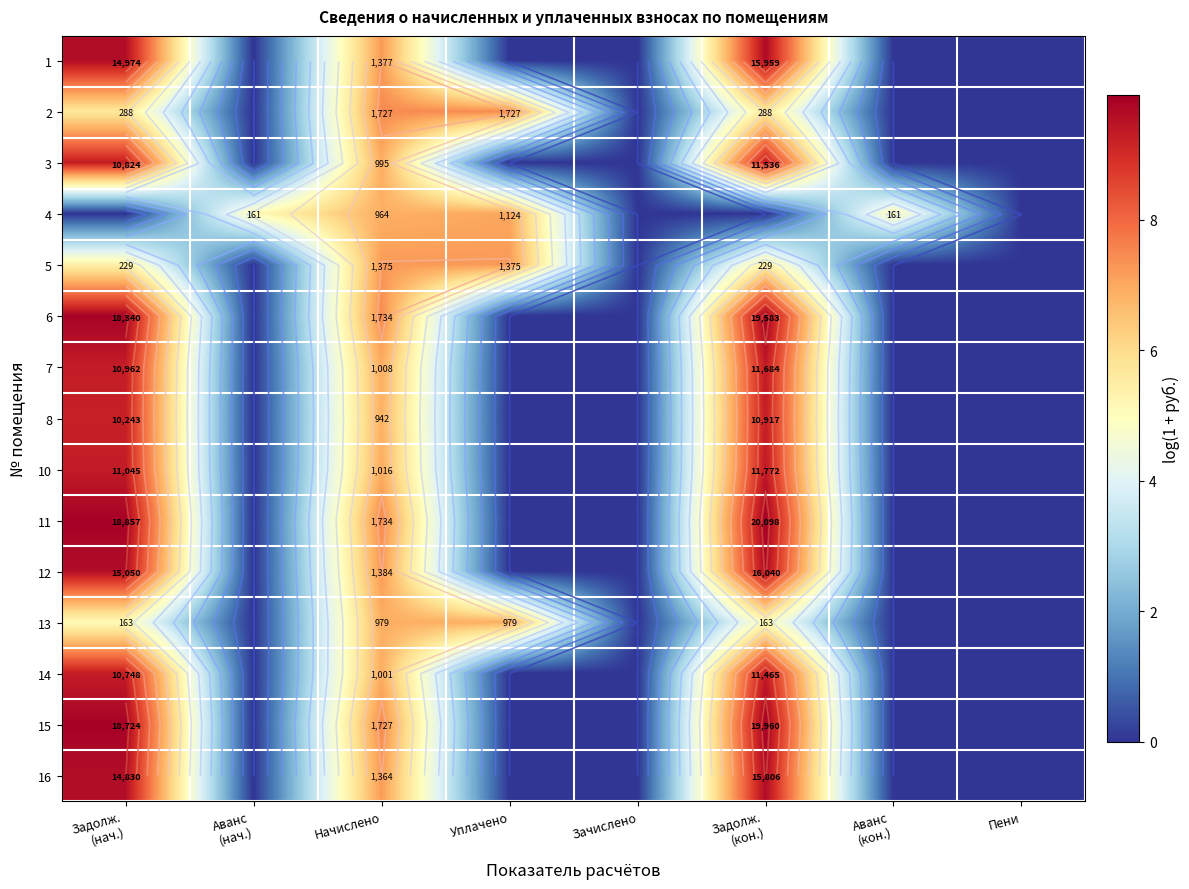

At which label does 3 reach its minimum?

Аванс (нач.)